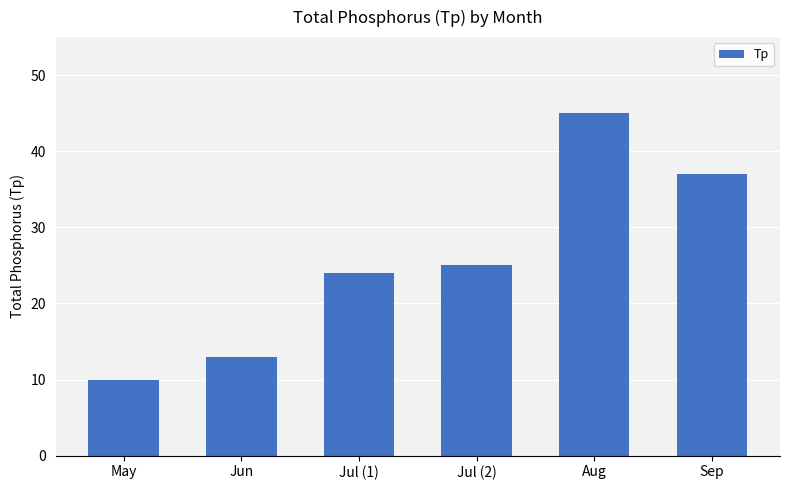

Reading left to right, transcribe all the data shown in this chart.

10	13	24	25	45	37